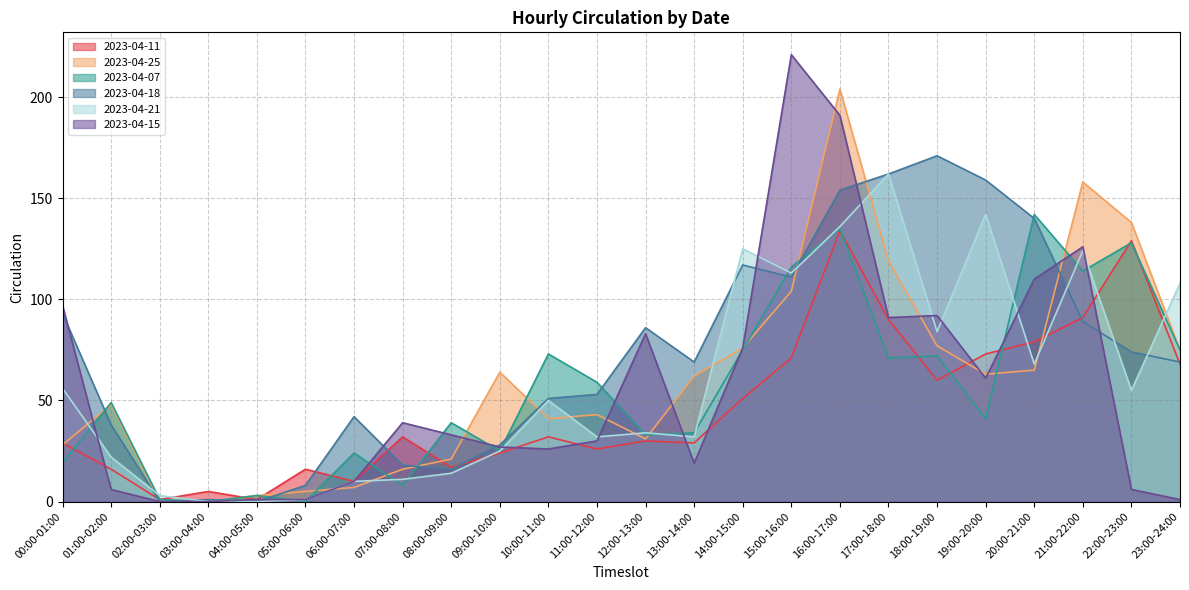

Between 05:00-06:00 and 01:00-02:00, which is larger?

05:00-06:00